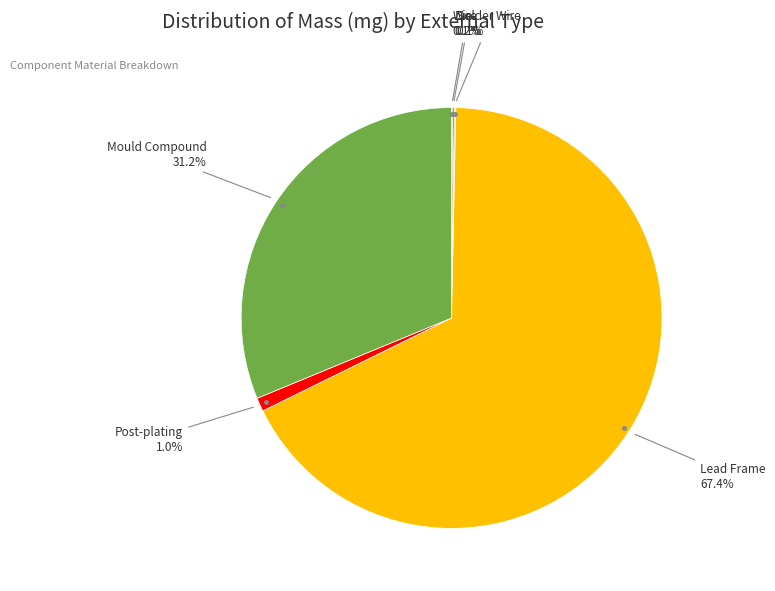

Is there any slice that represents more than half of the pie?

Yes